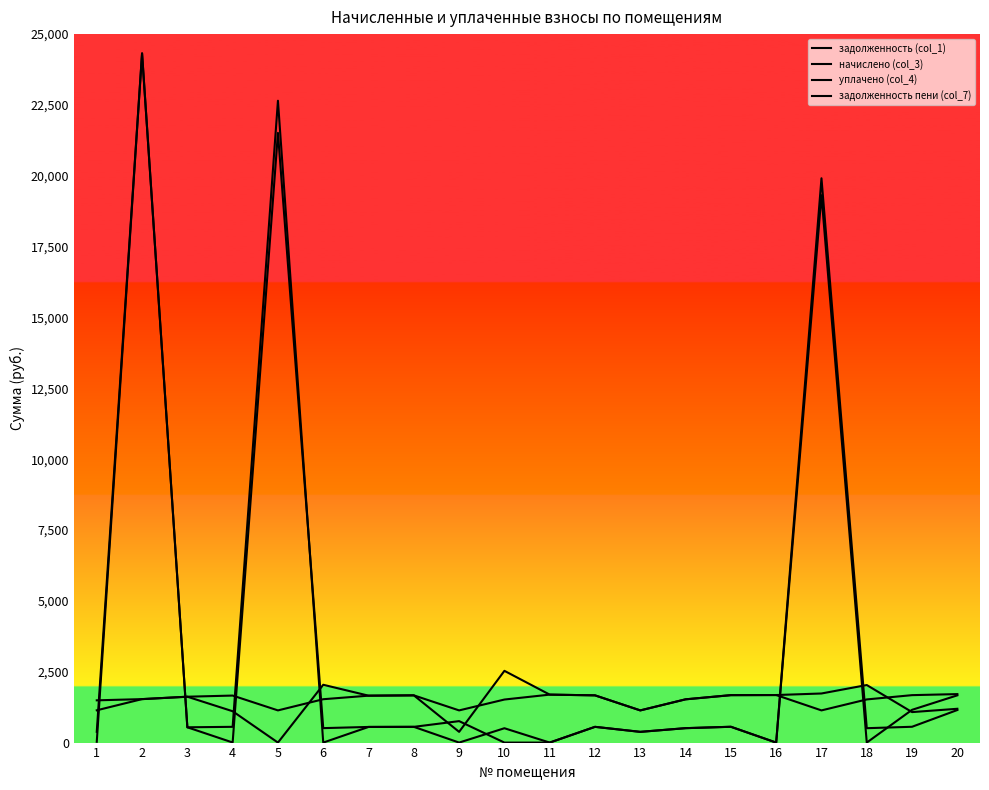

True or false: задолженность пени (col_7) has more than 1 points higher than both neighbors.

True